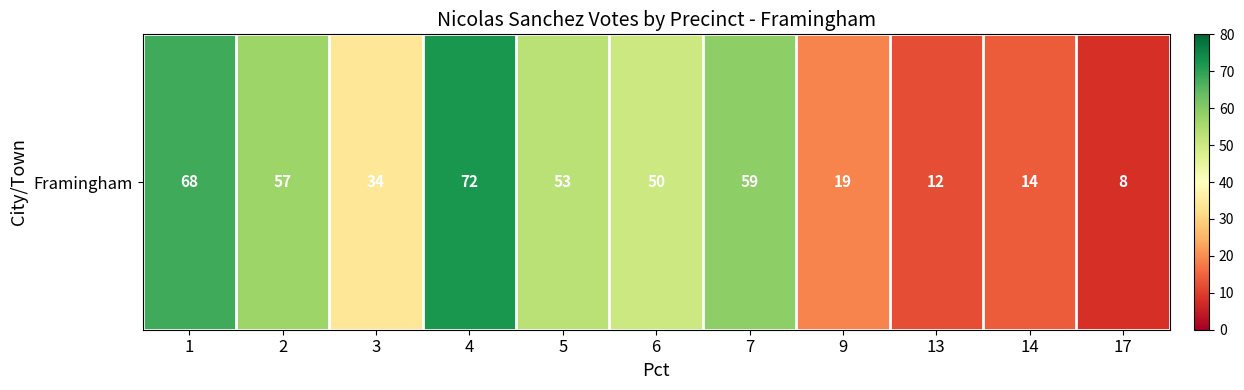

Reading right to left, extract all data points from this chart.

17=8	14=14	13=12	9=19	7=59	6=50	5=53	4=72	3=34	2=57	1=68